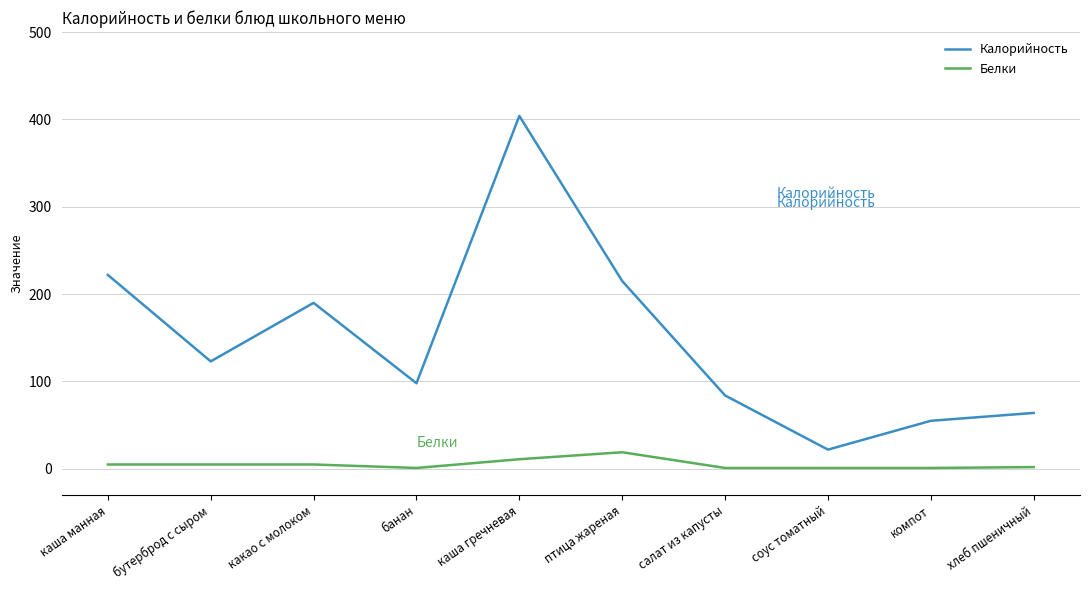

At which category does Калорийность reach its first local valley?

бутерброд с сыром